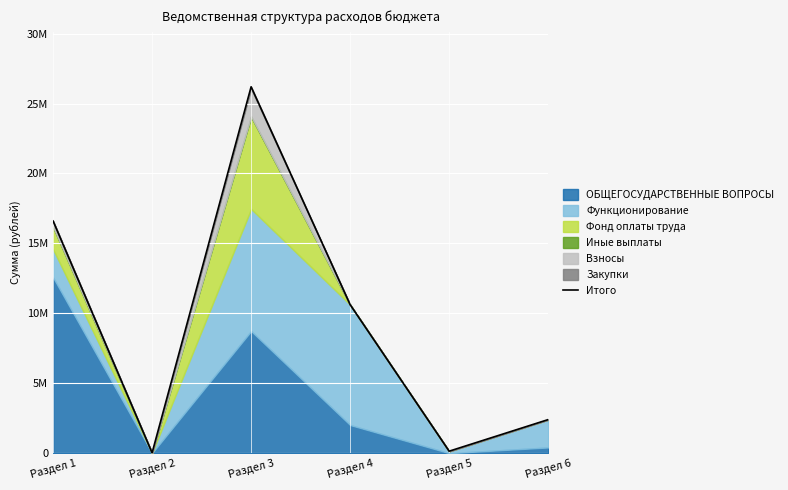

What is the difference between the maximum and minimum values?

26166000